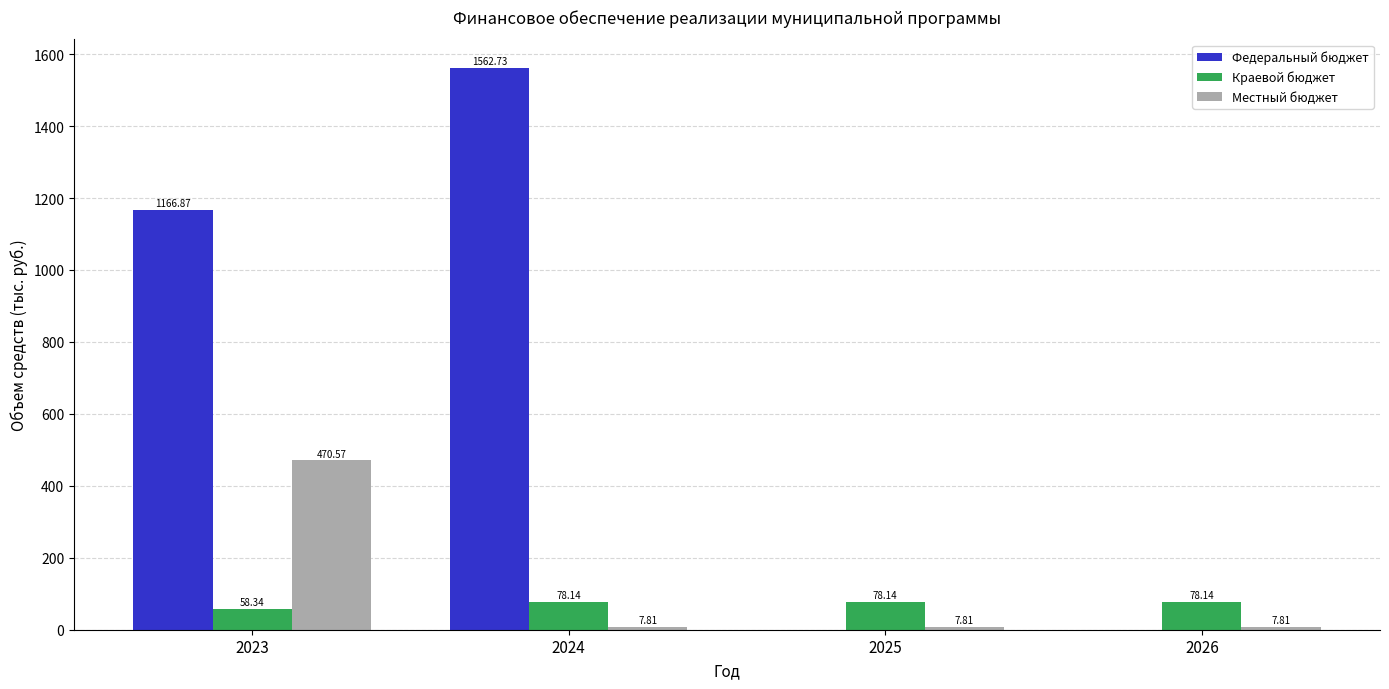

The value of Федеральный бюджет at 2024 is 985.7. True or false?

False